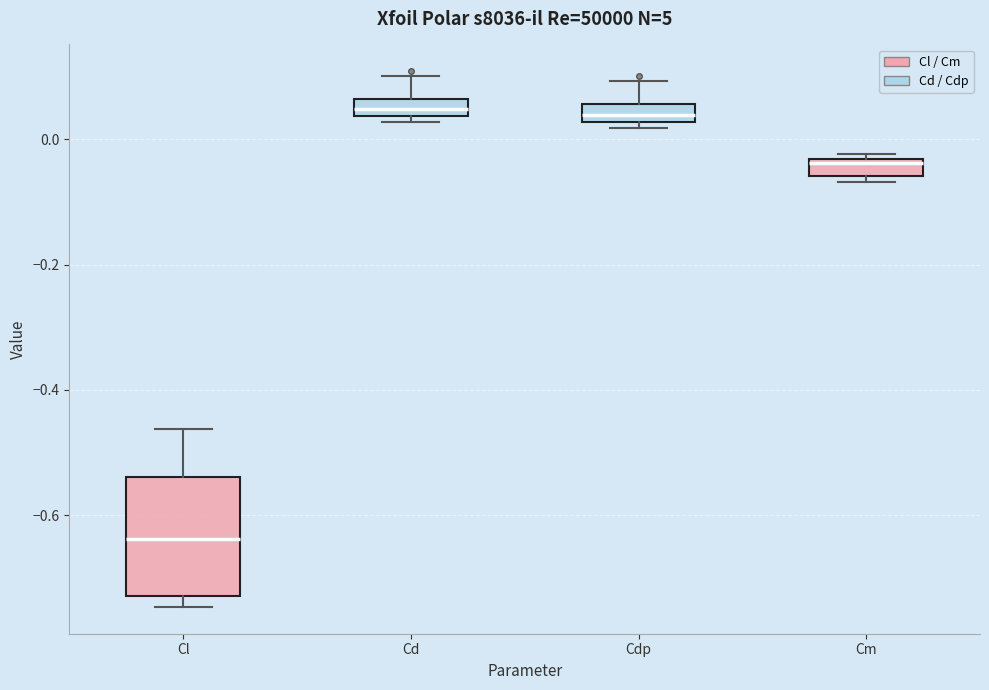

Comparing the boxes themselves (not the whiskers), which one is the tallest?

Cl